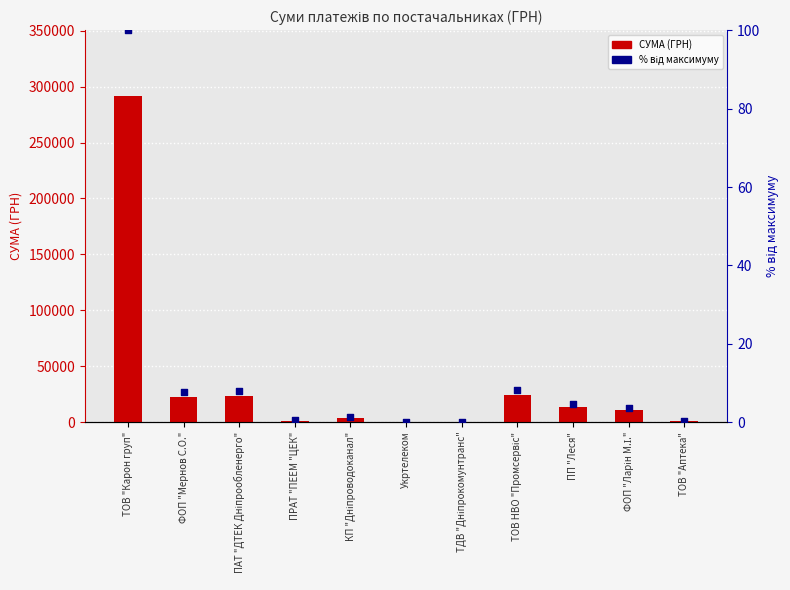

At how many categories does at least one series exceed 168360?

1